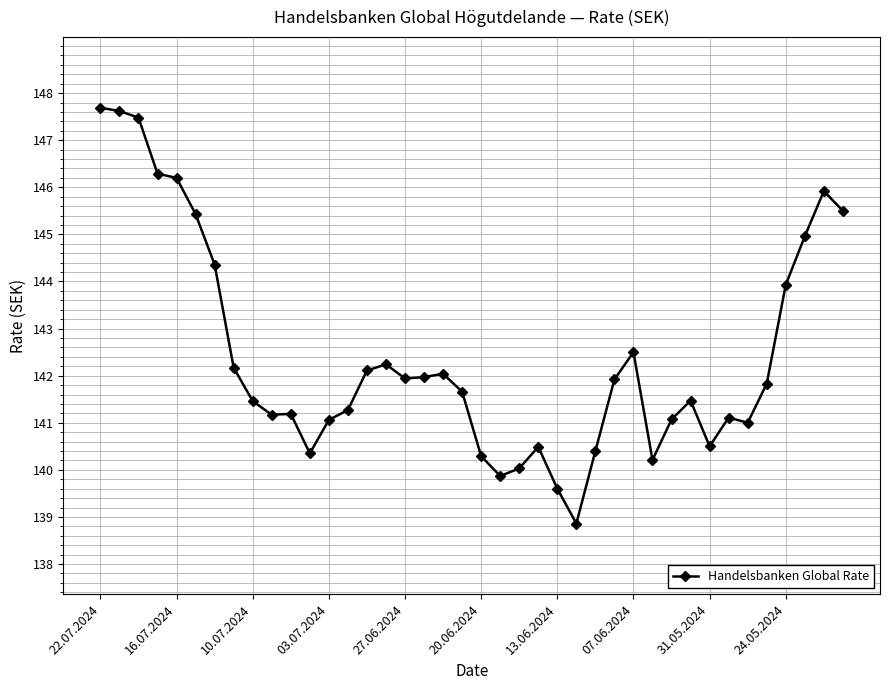

What is the smallest value displayed?

138.9